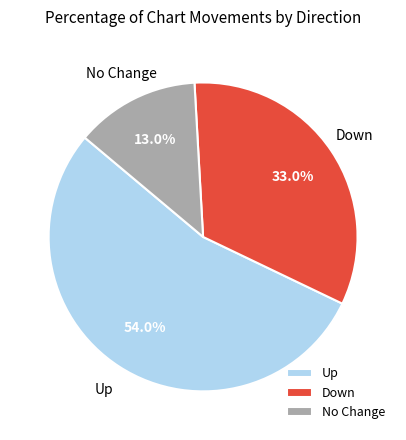

Approximately how many times larger is the value at Up compared to No Change?

4.2